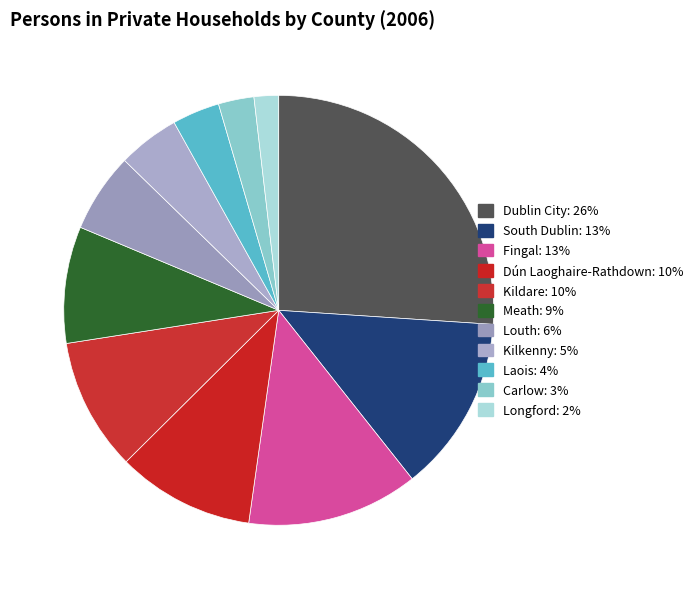

What percentage is the Dublin City slice, to the nearest percent?

26%